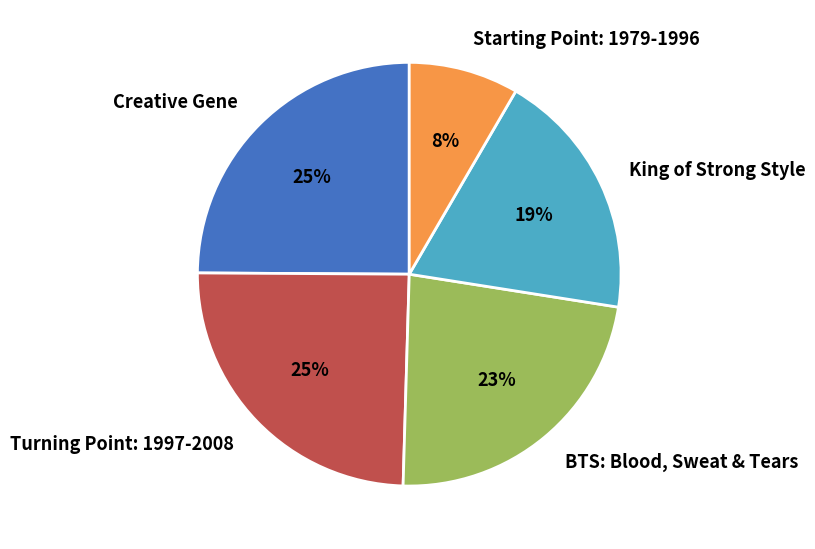

Between Starting Point: 1979-1996 and King of Strong Style, which is larger?

King of Strong Style